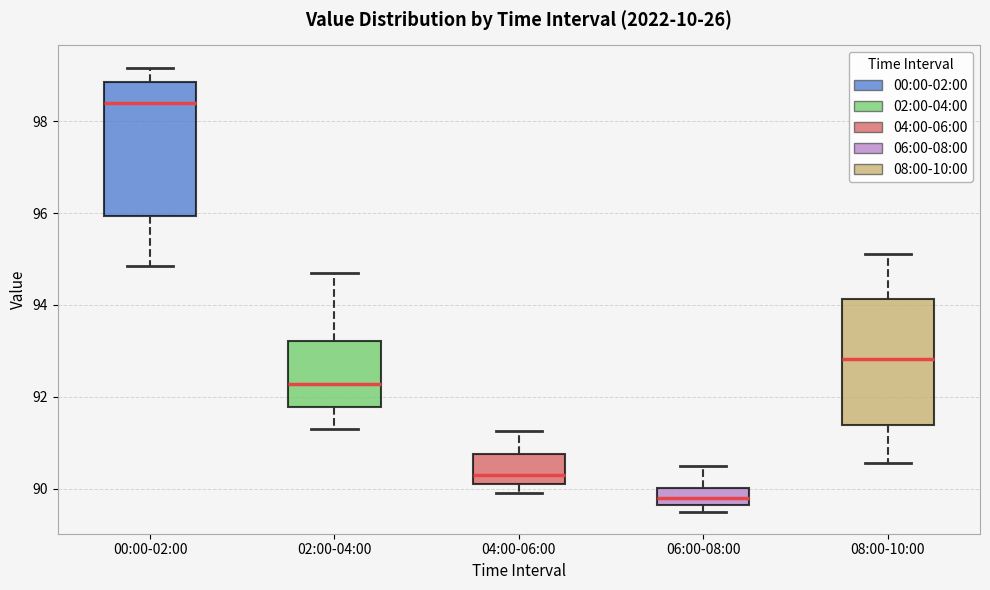

Where is the upper edge of the box for 08:00-10:00 on the y-axis? The values are not printed on the chart, so give them approximately, as read against the axis.

94.2